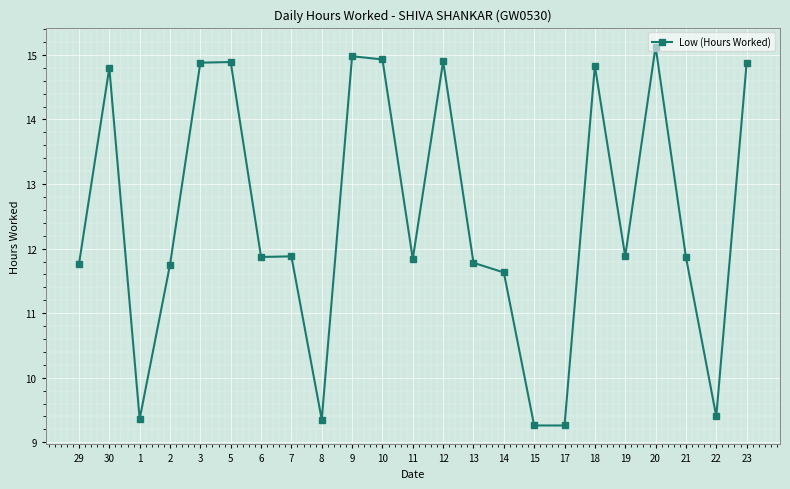

Read the value at 22.

9.4